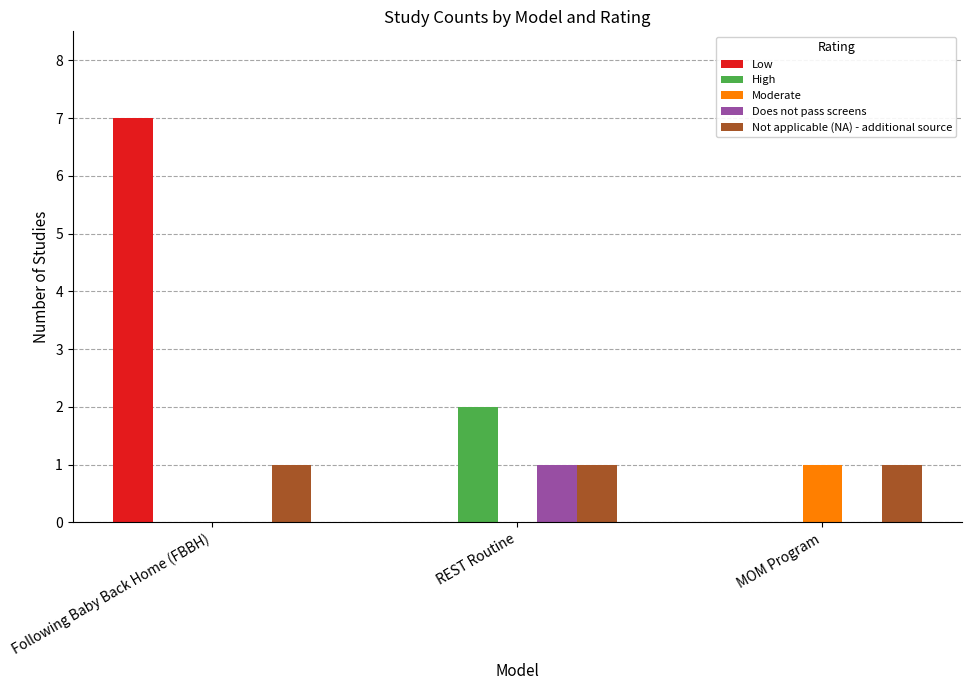

At which label does Does not pass screens reach its peak?

REST Routine